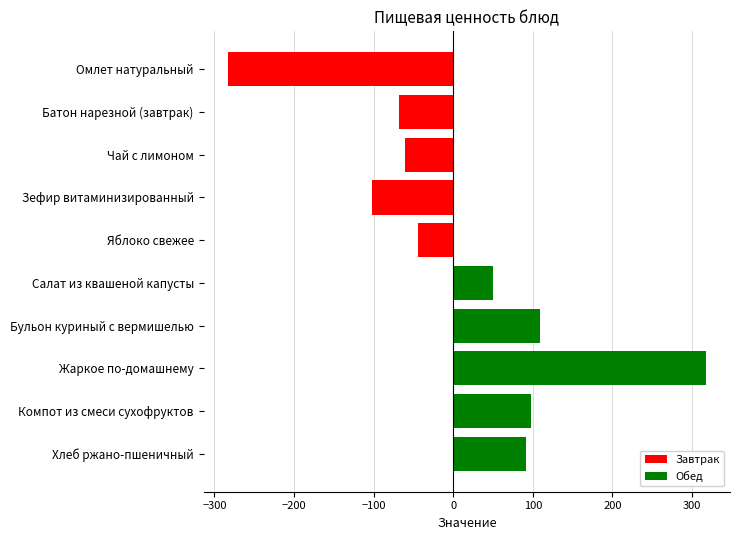

Which label corresponds to the smallest value in the chart?

Омлет натуральный